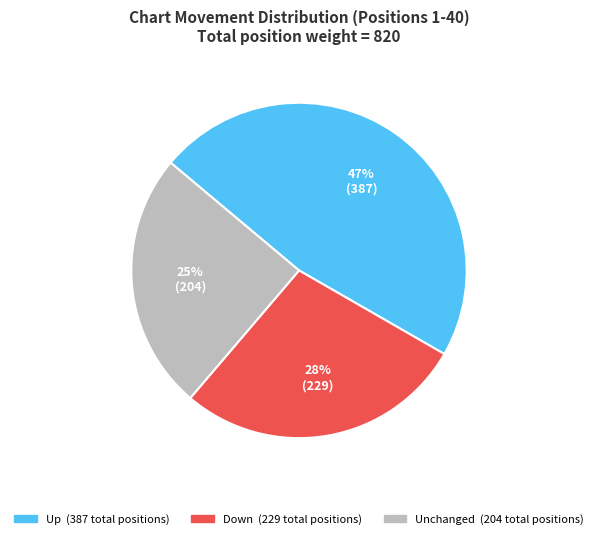

To the nearest percent, what is the average slice percentage?

33%